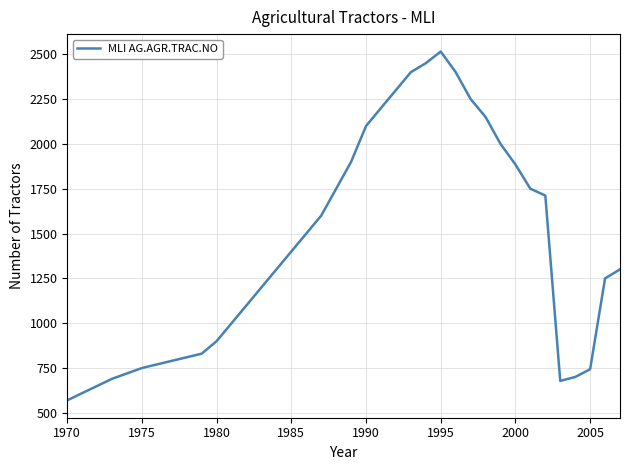

What is the difference between the maximum and minimum values?

1945